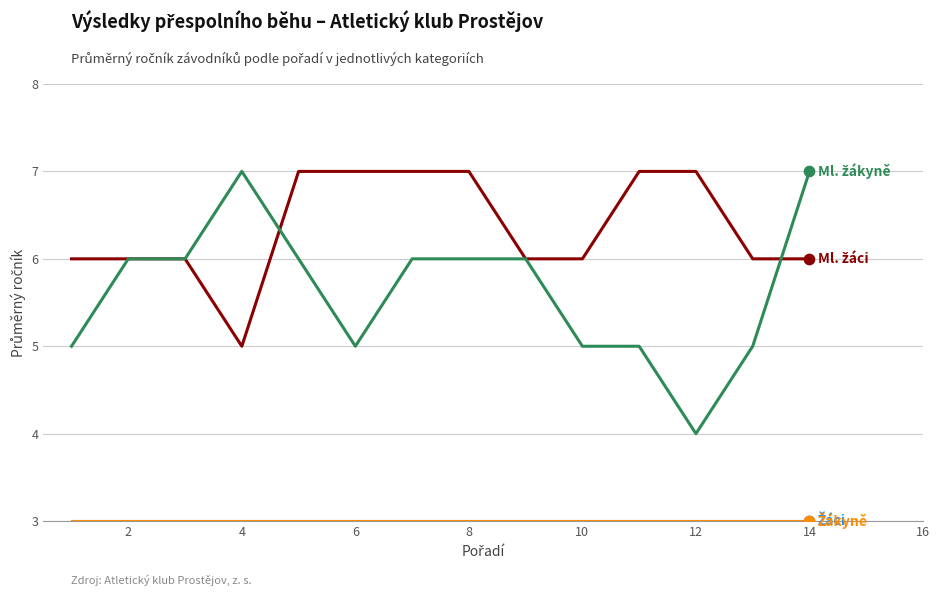

Does the chart have visible grid lines?

Yes